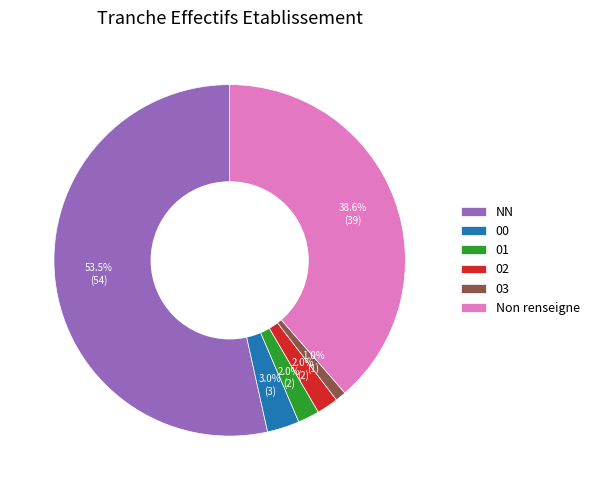

The 02 slice represents 2% of the pie. True or false?

True